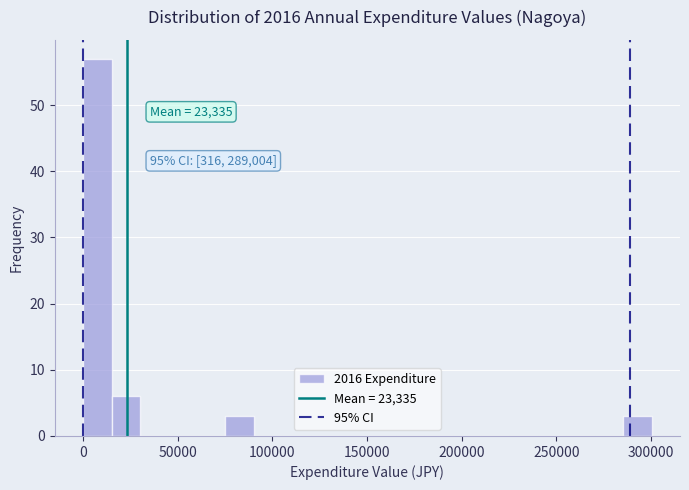

Around what value on the x-axis is the tallest bar? Give the approximate position of its centre, as read against the axis.

10000